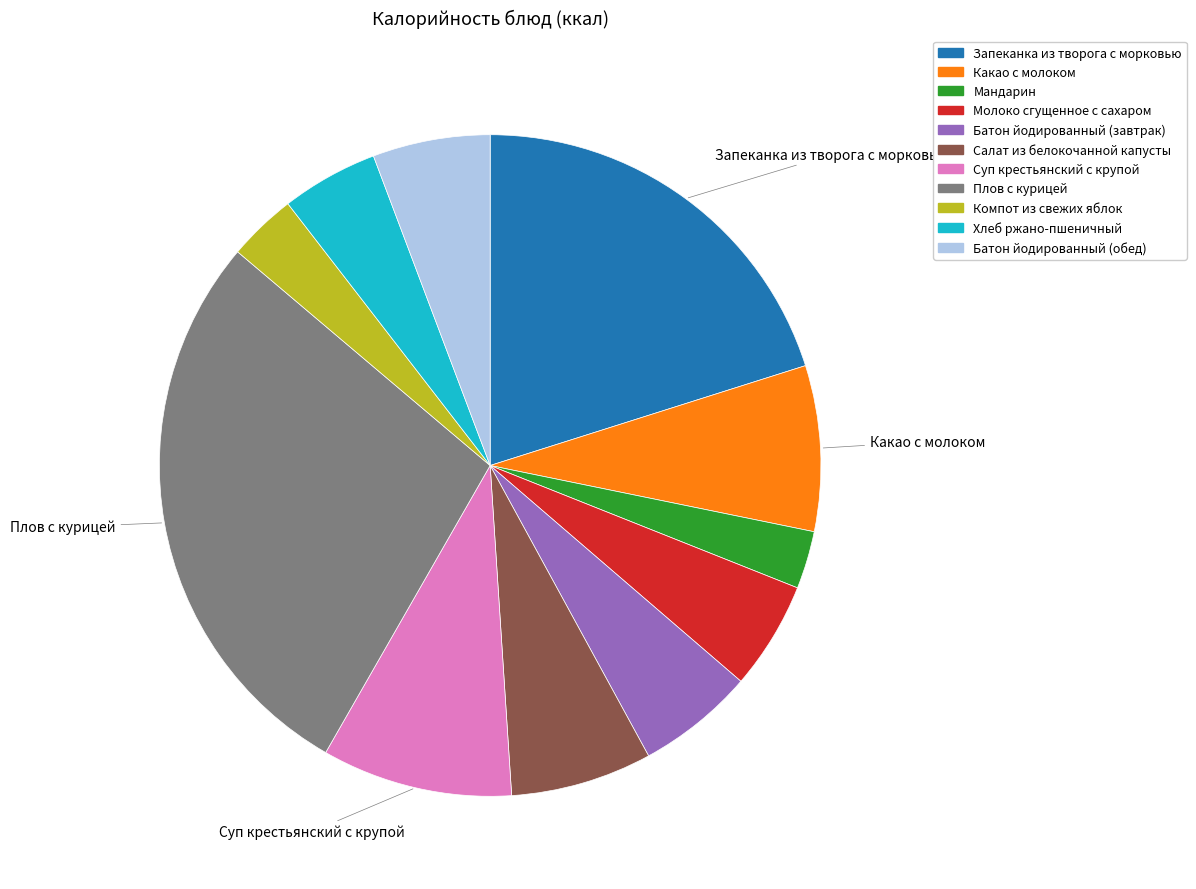

The Батон йодированный (обед) slice represents 6% of the pie. True or false?

True